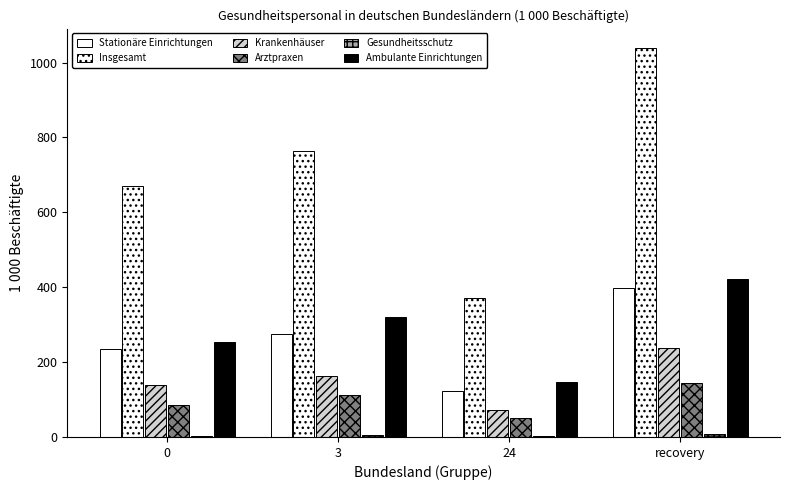

Reading left to right, list all the values displayed in this chart.

Stationäre Einrichtungen: 0=235.3	3=274.5	24=123.4	recovery=398.7
Insgesamt: 0=670.1	3=765.0	24=371.7	recovery=1038.8
Krankenhäuser: 0=139.1	3=163.1	24=71.8	recovery=238.6
Arztpraxen: 0=86.3	3=113.4	24=49.7	recovery=144.8
Gesundheitsschutz: 0=3.1	3=4.1	24=3.3	recovery=8.0
Ambulante Einrichtungen: 0=253.9	3=321.5	24=147.2	recovery=423.1